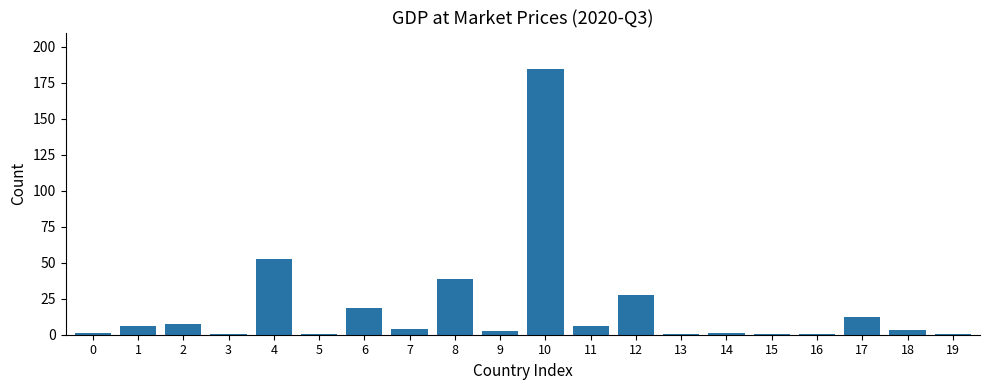

Are the bars grouped side by side (vs. stacked)?

No